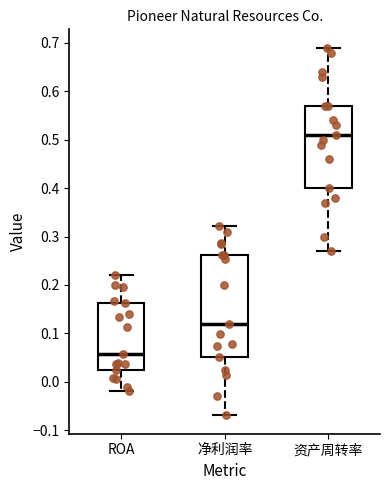

Which box has the lowest median line?

ROA